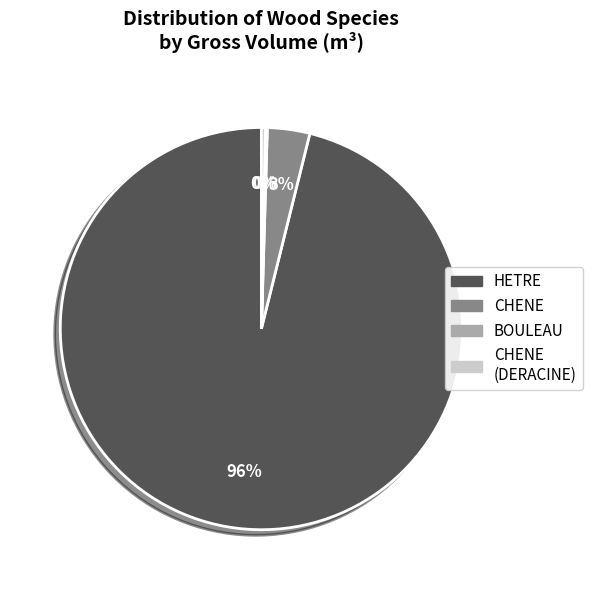

Which slice is the largest?

HETRE